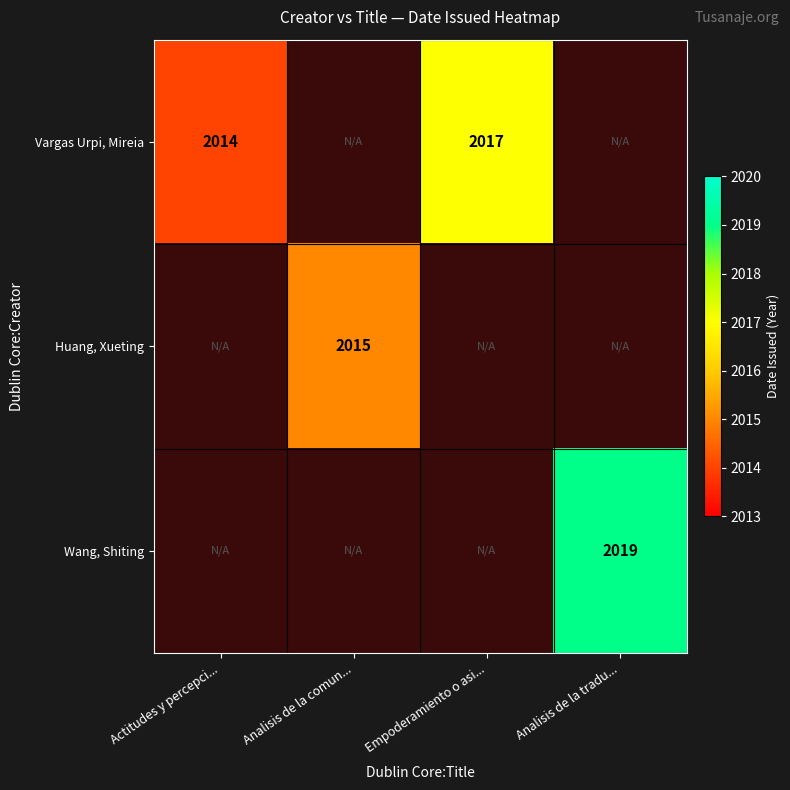

How many series are shown in this chart?

3